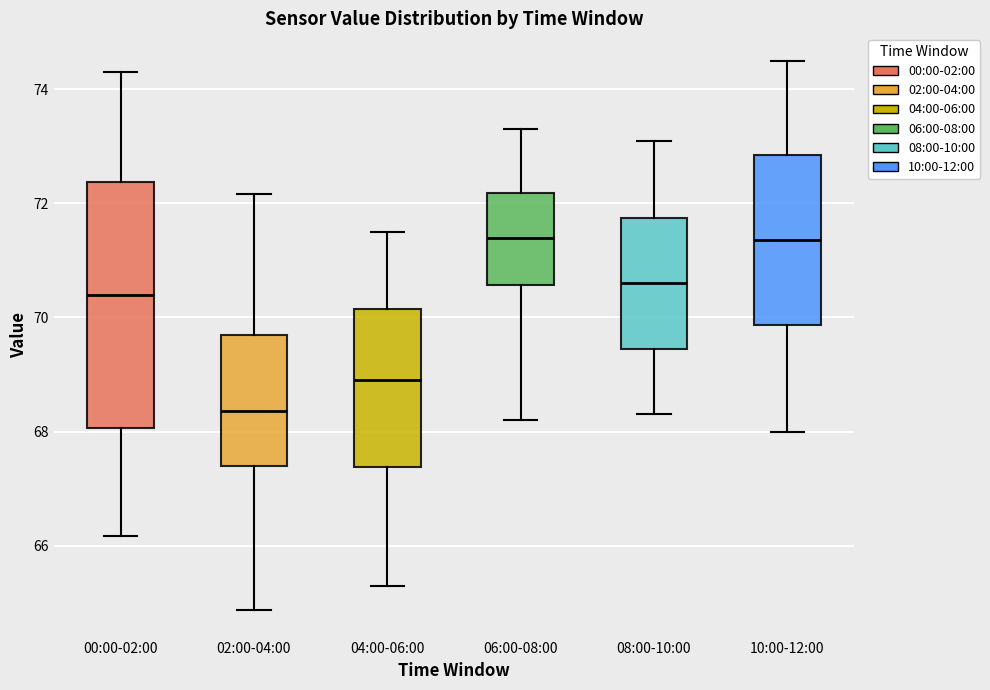

Comparing the boxes themselves (not the whiskers), which one is the tallest?

00:00-02:00